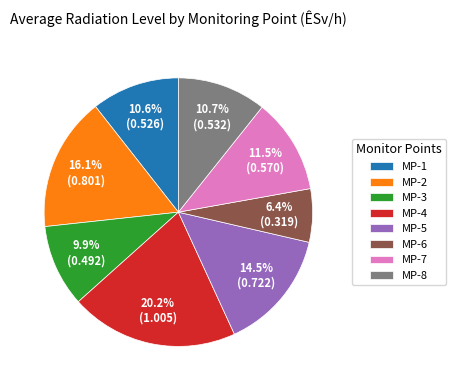

Which category has the smallest portion of the pie?

MP-6